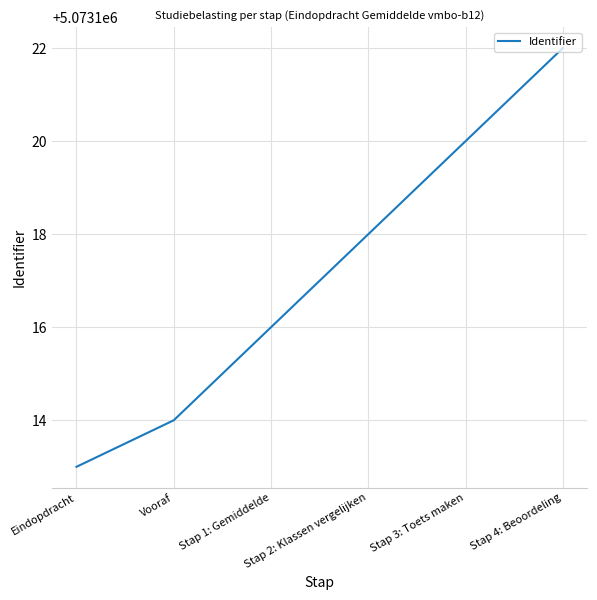

How many lines are shown in the chart?

1